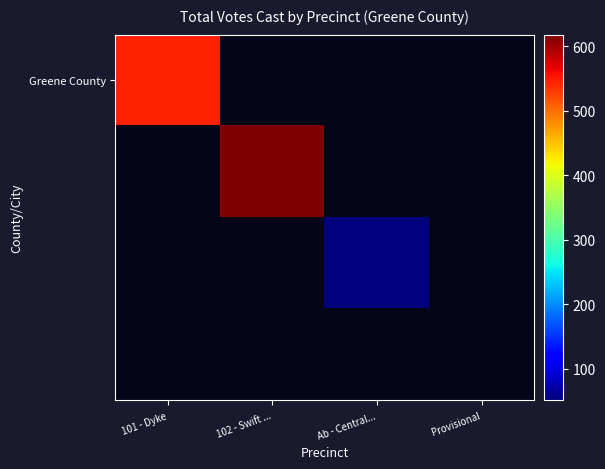

At how many categories does at least one series exceed 413?

2